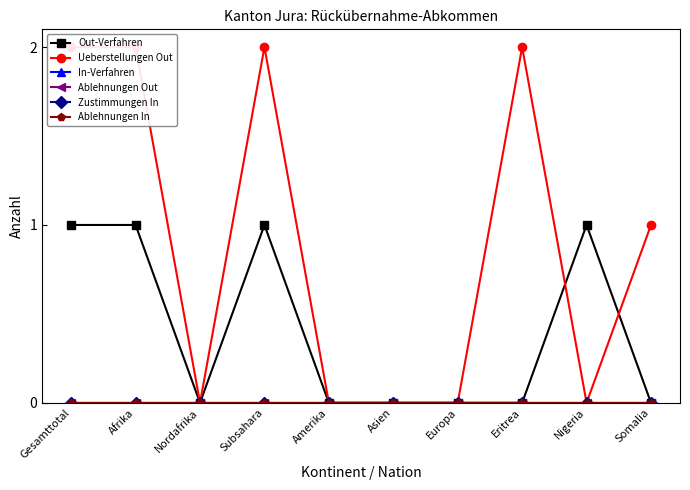

True or false: Ablehnungen In and Ueberstellungen Out intersect in this chart.

False